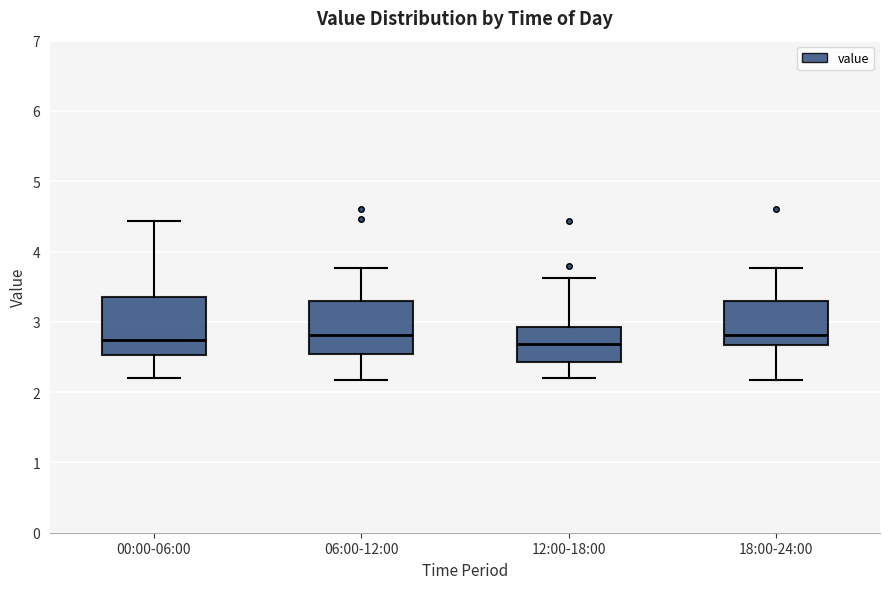

Reading left to right, transcribe this box plot: for each box, give where its median line is, the range the box spans, and where its two whiskers end, as read against the y-axis. The values are not printed on the chart, so give them approximately, as read against the axis.

00:00-06:00: median 2.7, box 2.5 to 3.4, whiskers 2.2 to 4.4
06:00-12:00: median 2.8, box 2.5 to 3.3, whiskers 2.2 to 3.8
12:00-18:00: median 2.7, box 2.4 to 2.9, whiskers 2.2 to 3.6
18:00-24:00: median 2.8, box 2.7 to 3.3, whiskers 2.2 to 3.8